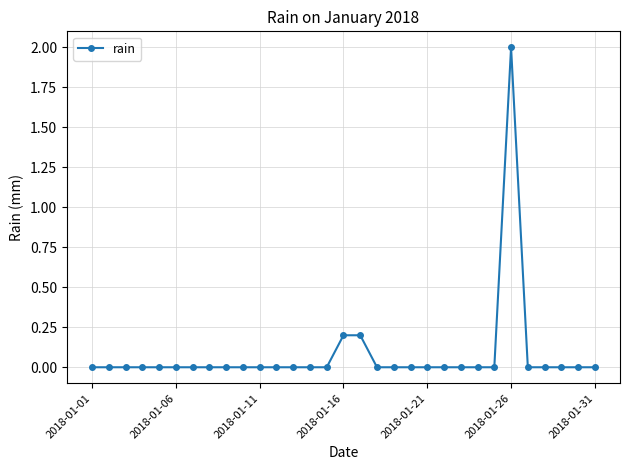

Does the chart have visible grid lines?

Yes